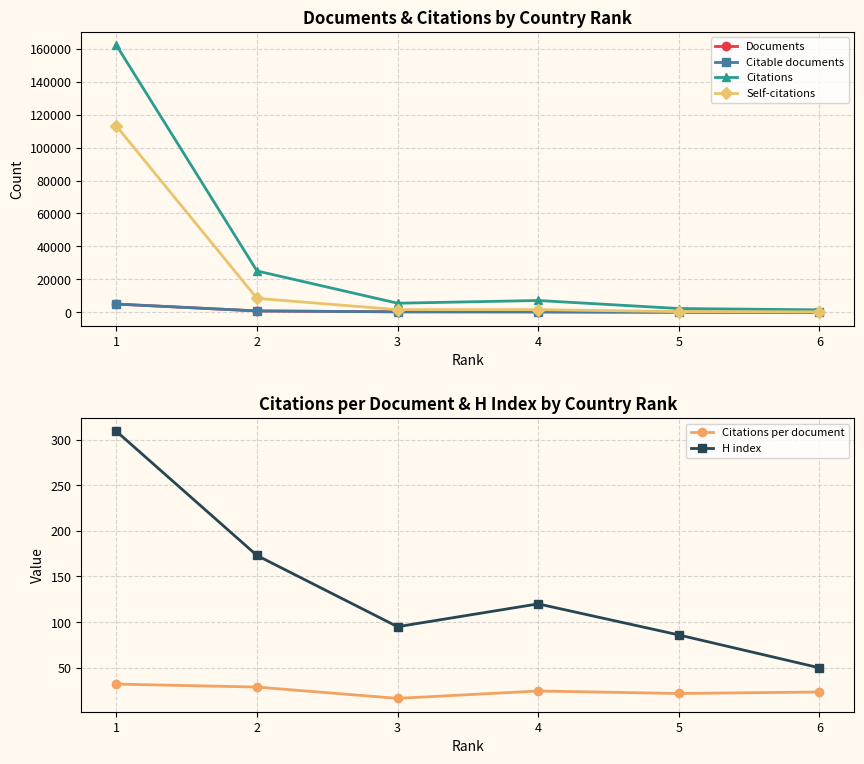

What are all the series names shown in the legend?

Documents, Citable documents, Citations, Self-citations, Citations per document, H index